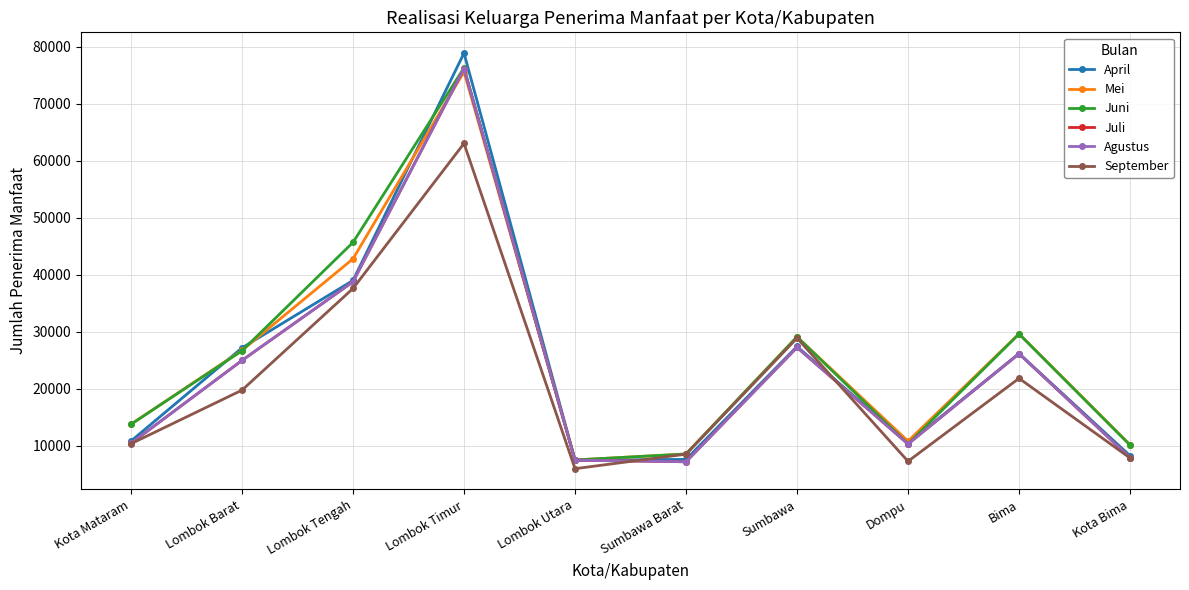

What is the difference between the April values at Kota Bima and Lombok Utara?

772